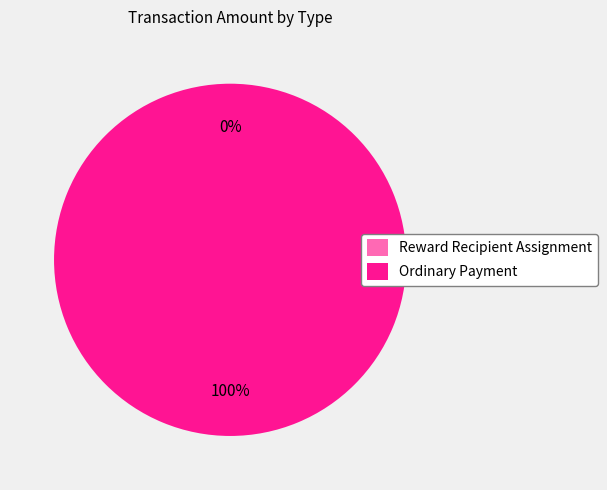

True or false: Reward Recipient Assignment accounts for 0% of the total.

True